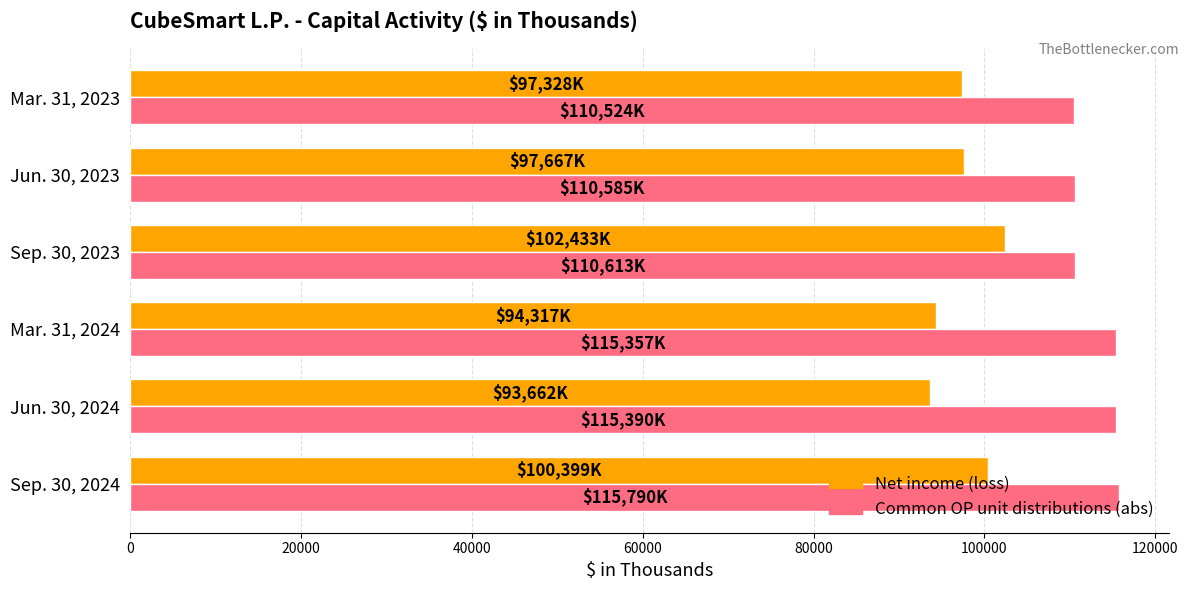

What is the difference between the highest and lowest values at Jun. 30, 2024?

21728